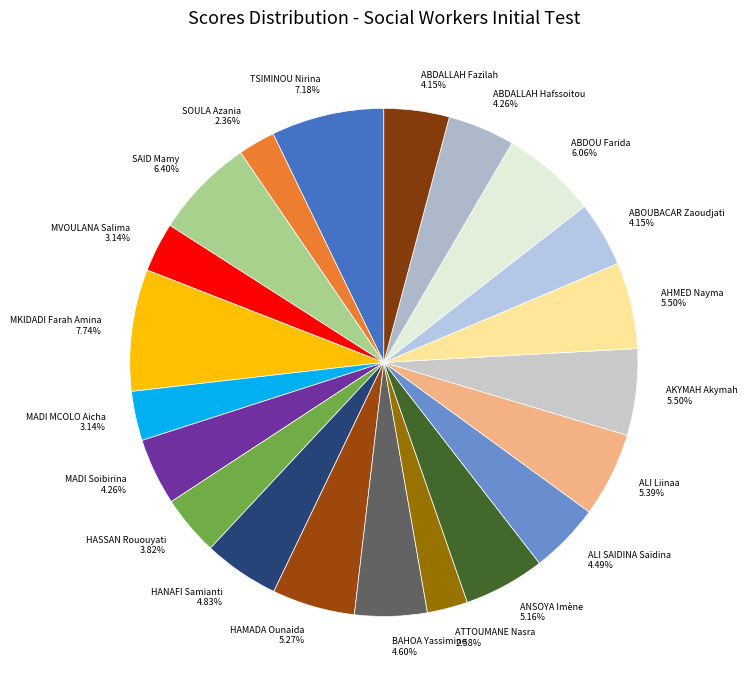

Do MVOULANA Salima 3.14% and ATTOUMANE Nasra 2.58% together represent more than half of the pie?

No